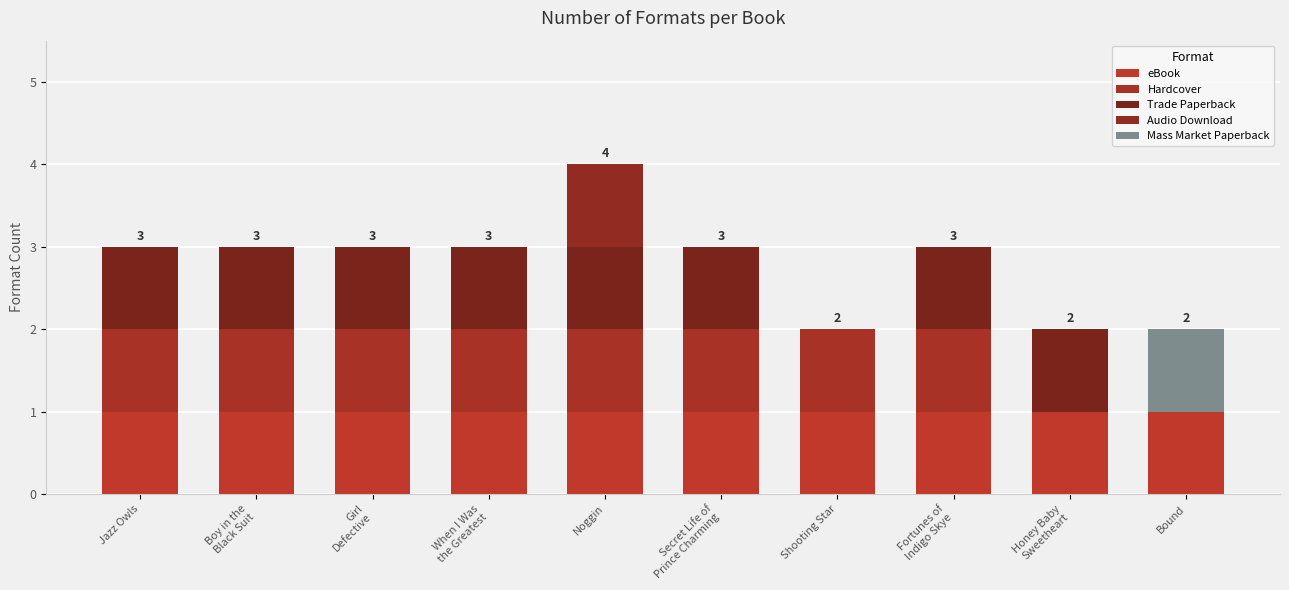

What is the label of the 10th bar from the right?

Jazz Owls